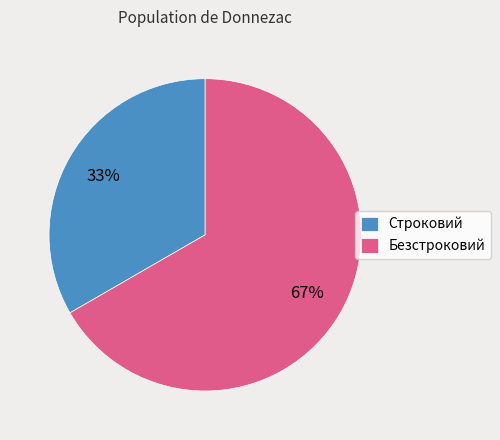

Which slice is the smallest?

Строковий